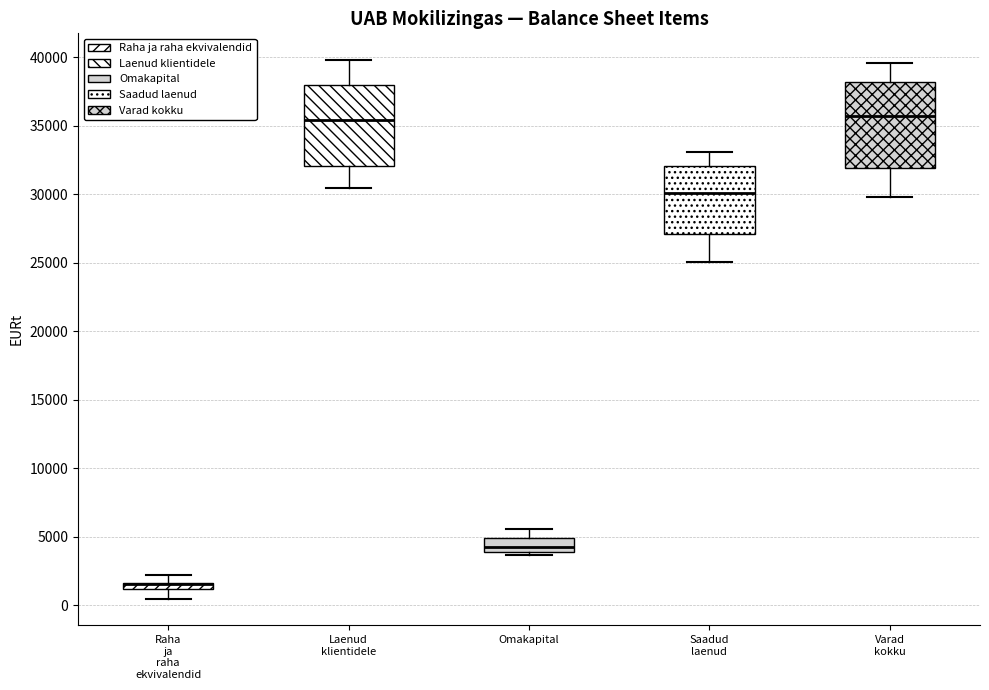

Where is the upper edge of the box for Raha ja raha ekvivalendid on the y-axis? The values are not printed on the chart, so give them approximately, as read against the axis.

1500